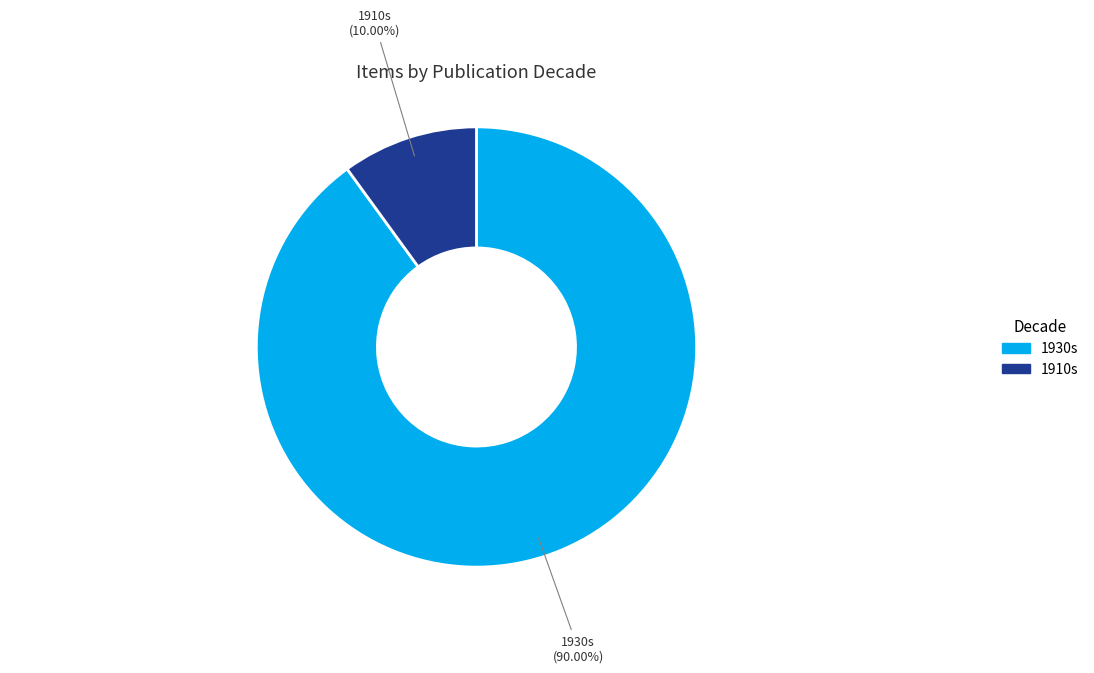

Which slice is the largest?

1930s